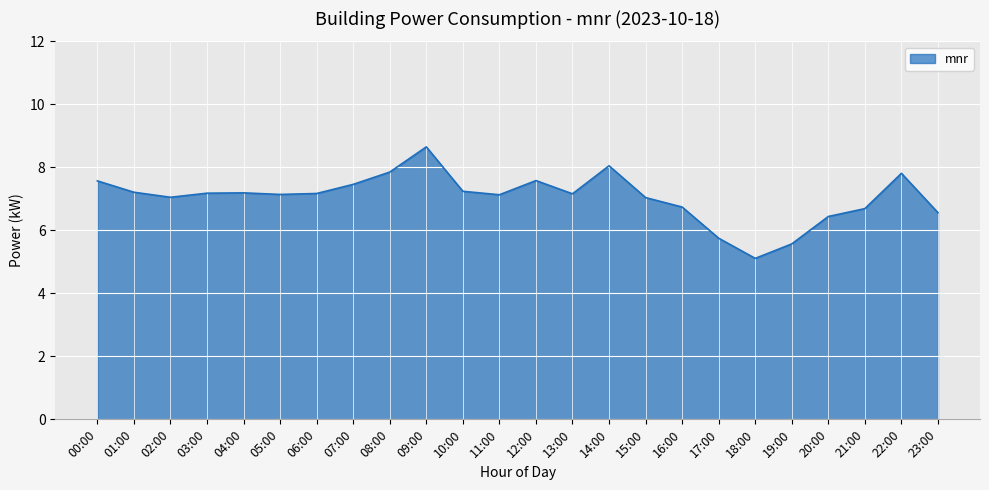

Which label corresponds to the smallest value in the chart?

18:00